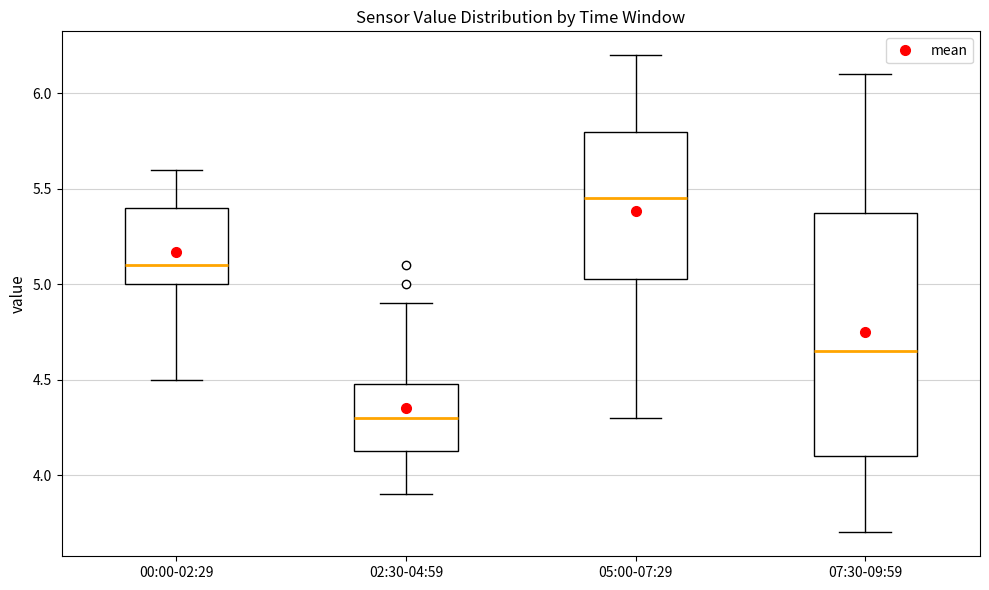

Which box is the tallest, from its lower edge to its upper edge?

07:30-09:59